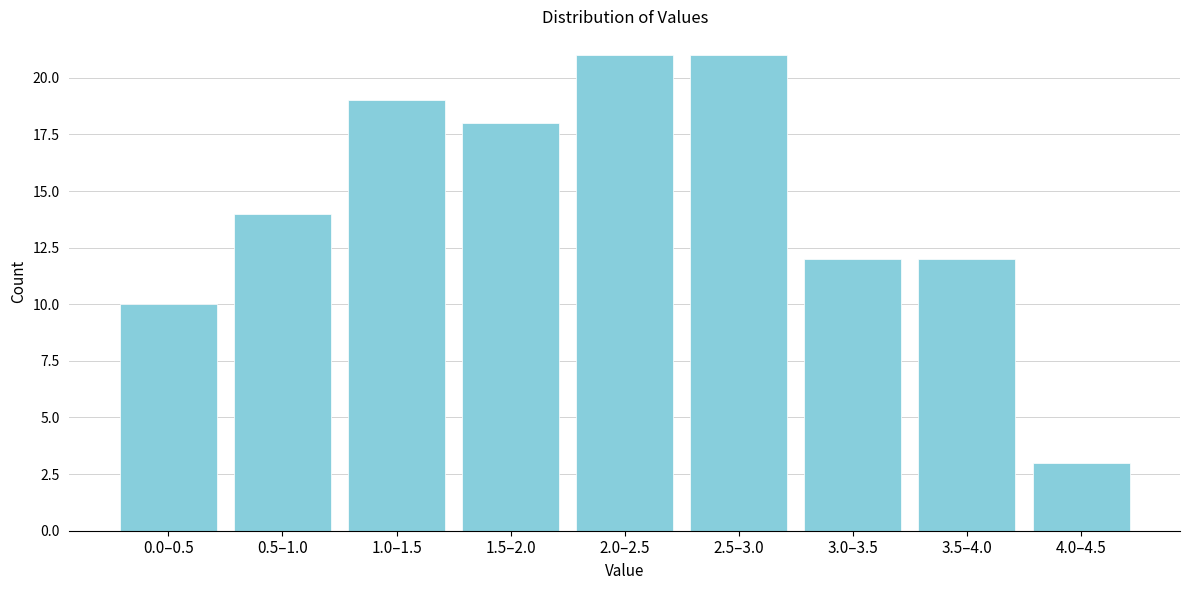

Reading left to right, extract all data points from this chart.

0.0–0.5=10	0.5–1.0=14	1.0–1.5=19	1.5–2.0=18	2.0–2.5=21	2.5–3.0=21	3.0–3.5=12	3.5–4.0=12	4.0–4.5=3